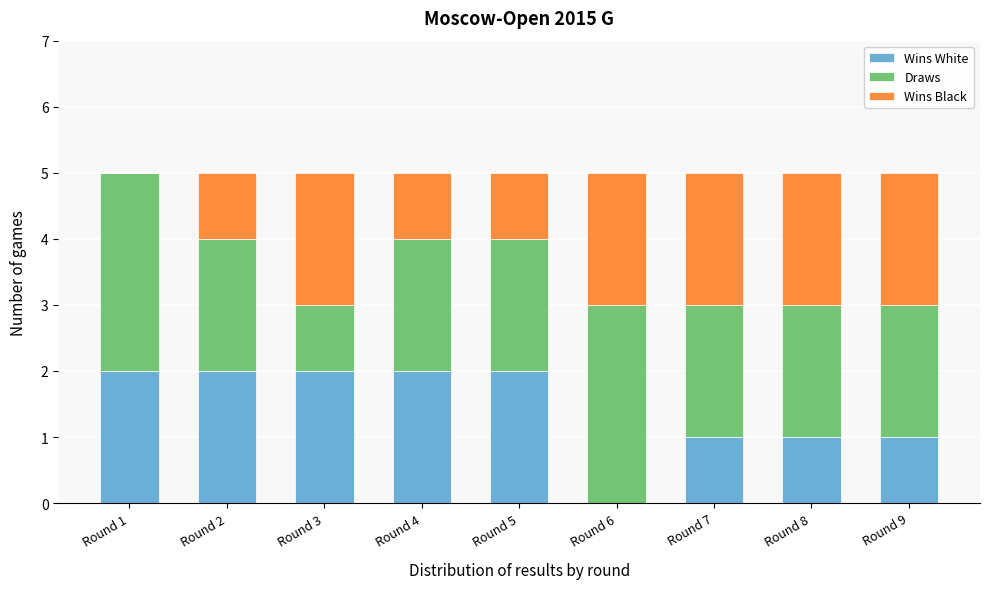

Reading right to left, transcribe the values for Wins White.

Round 9=1	Round 8=1	Round 7=1	Round 6=0	Round 5=2	Round 4=2	Round 3=2	Round 2=2	Round 1=2